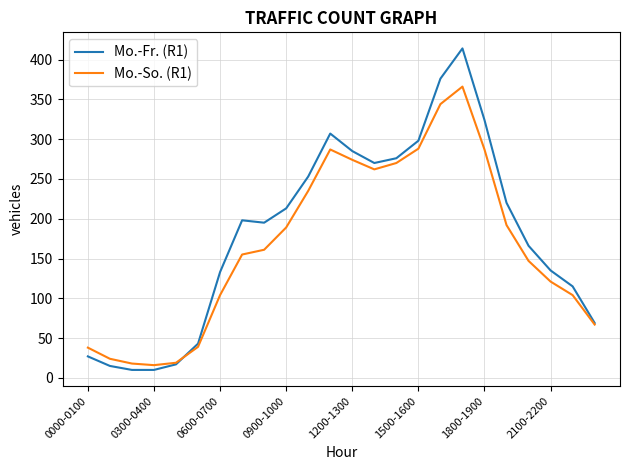

What is the minimum value for Mo.-So. (R1)?

16